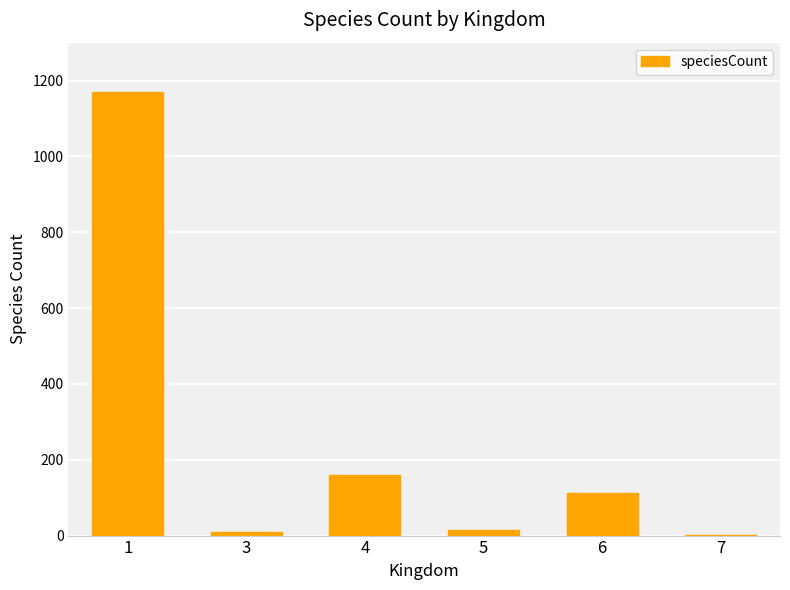

Count the number of categories in the chart.

6